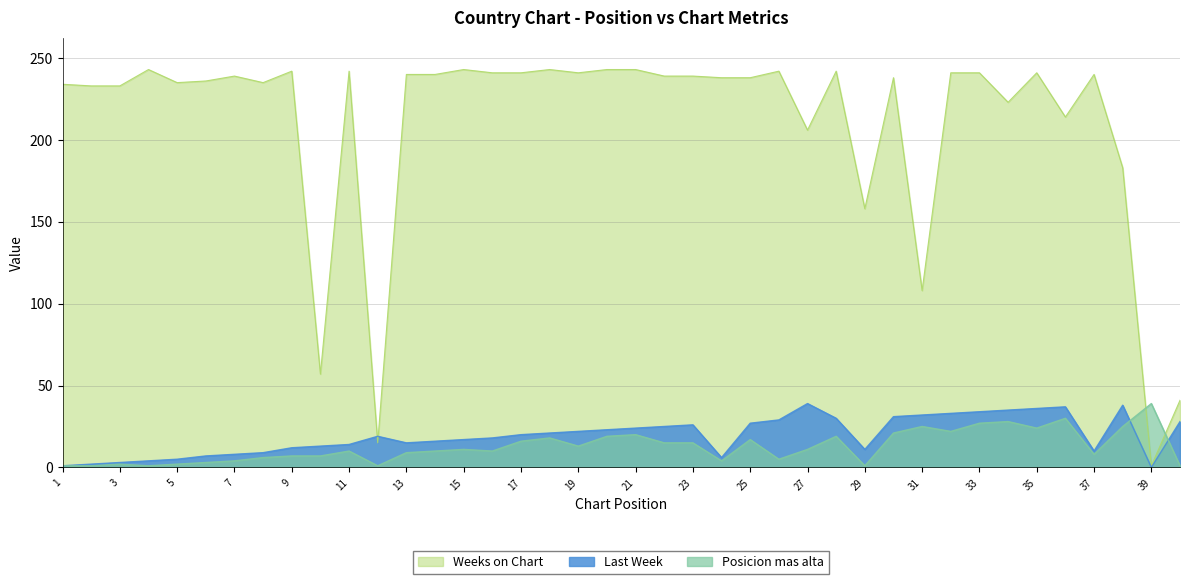

What is the sum of all Posicion mas alta values?

508